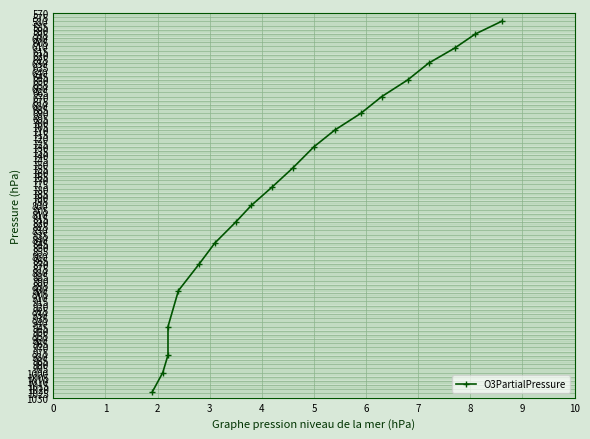

True or false: the data has more than 2 interior local peaks.

False